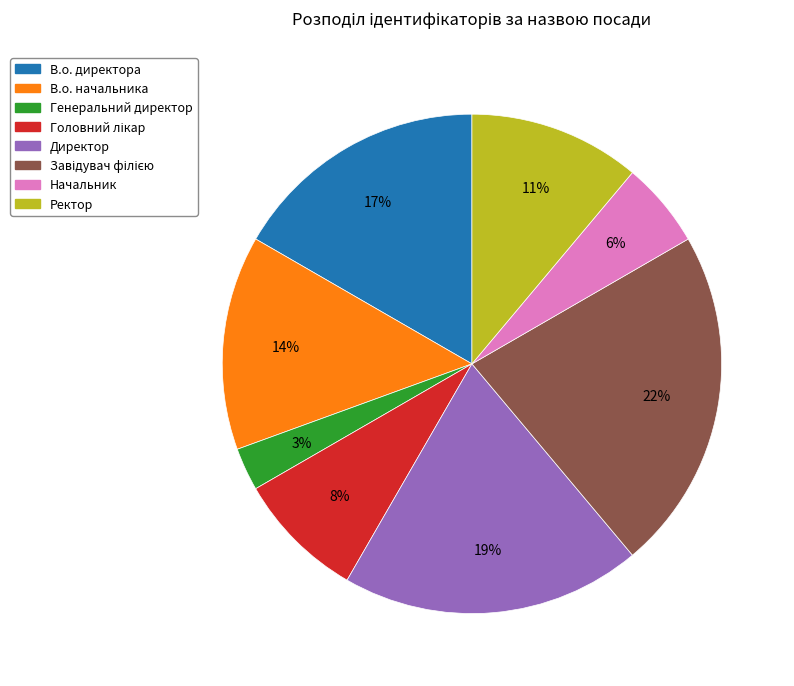

What percentage is the Директор slice, to the nearest percent?

19%